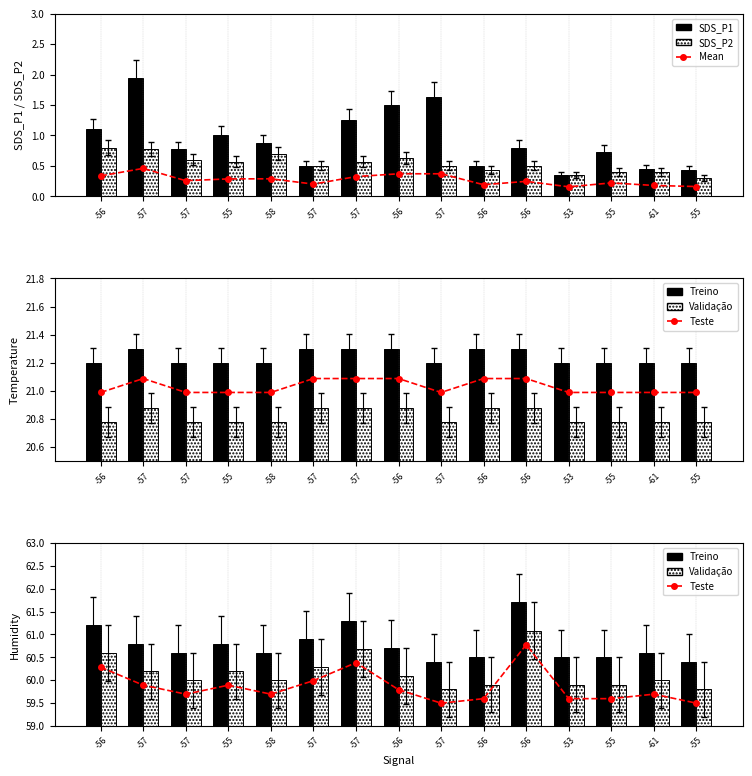

At -61, list the series in order from largest to smallest.

Temp, SDS_P1, SDS_P2